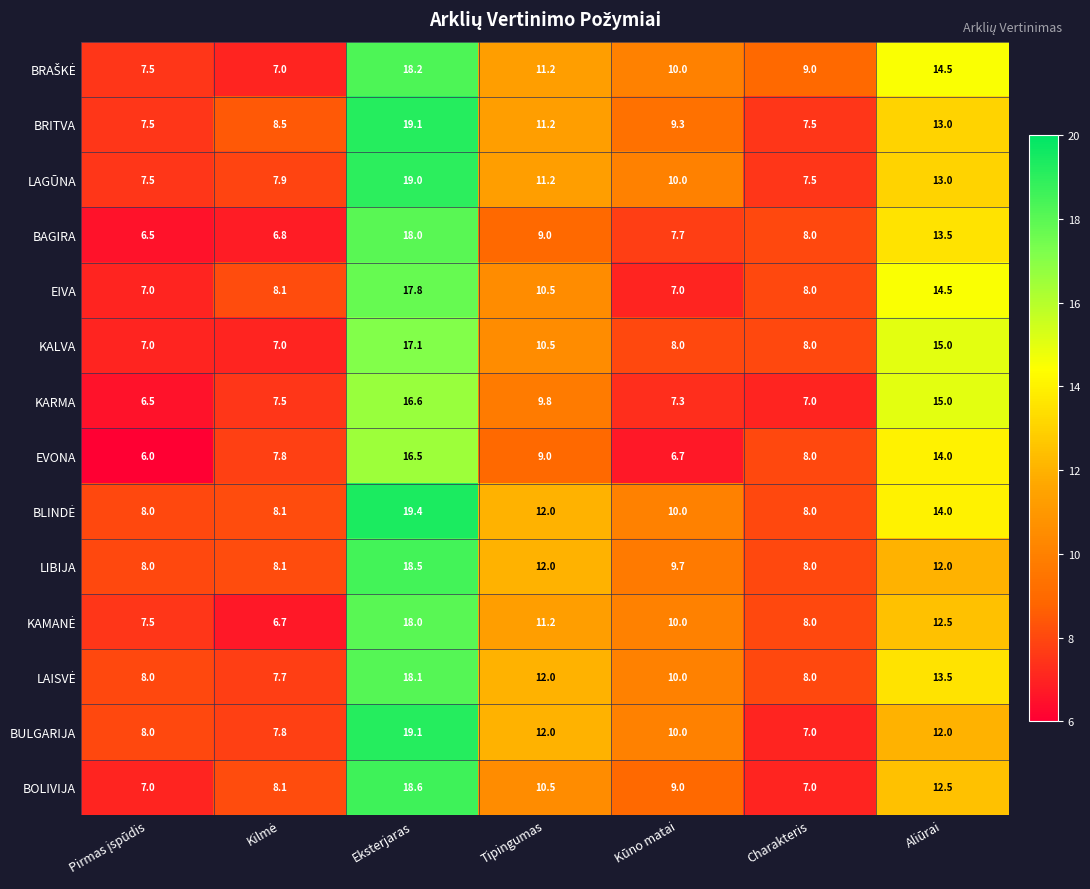

Is it true that LAGŪNA equals 7.5 at Charakteris?

True